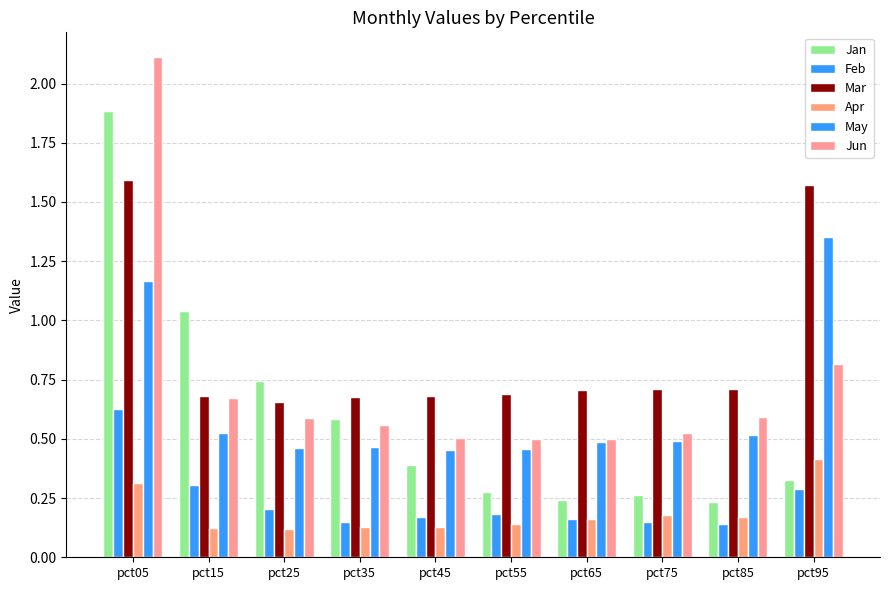

The Feb series shows 0.2 at pct25. True or false?

True